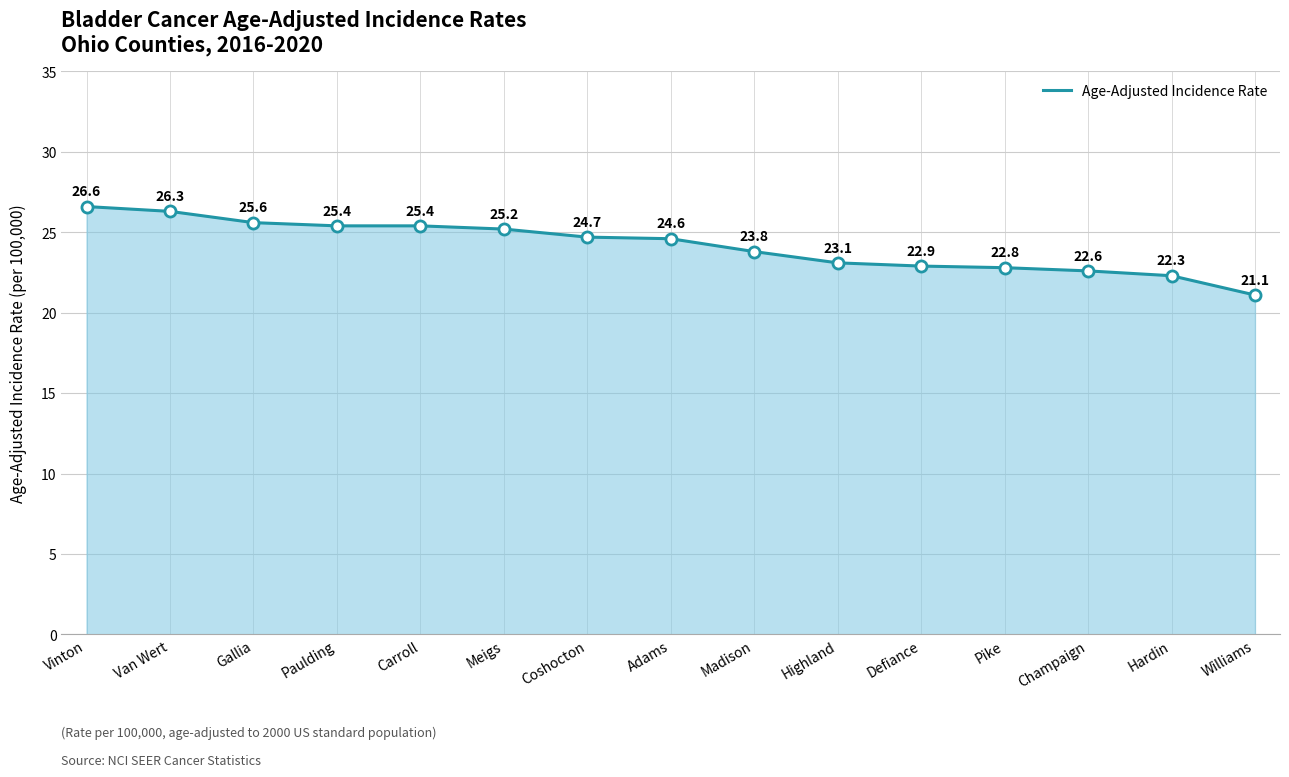

True or false: the data shows 43.9 at Coshocton.

False